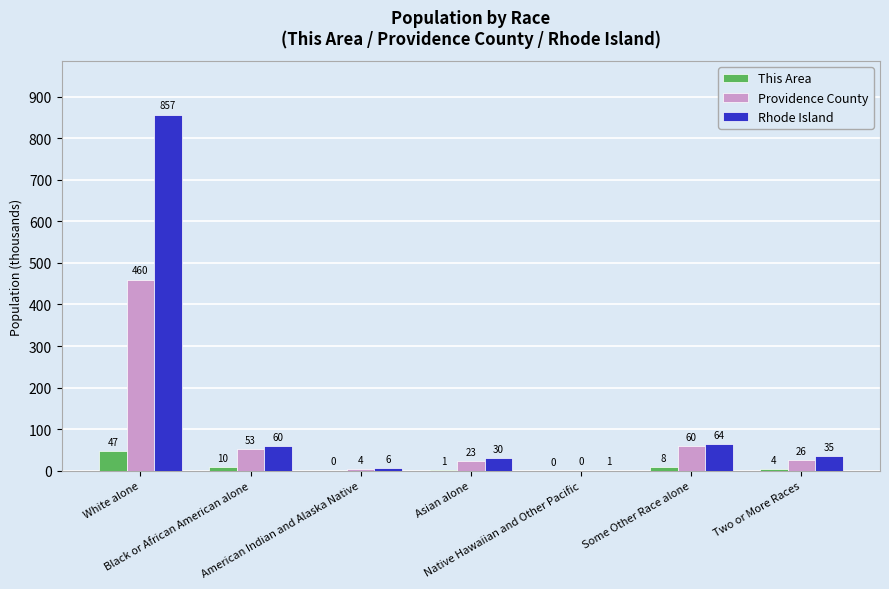

How many groups of bars are there?

7